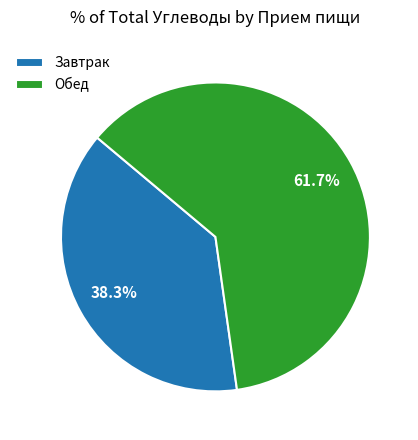

To the nearest percent, what is the average slice percentage?

50%